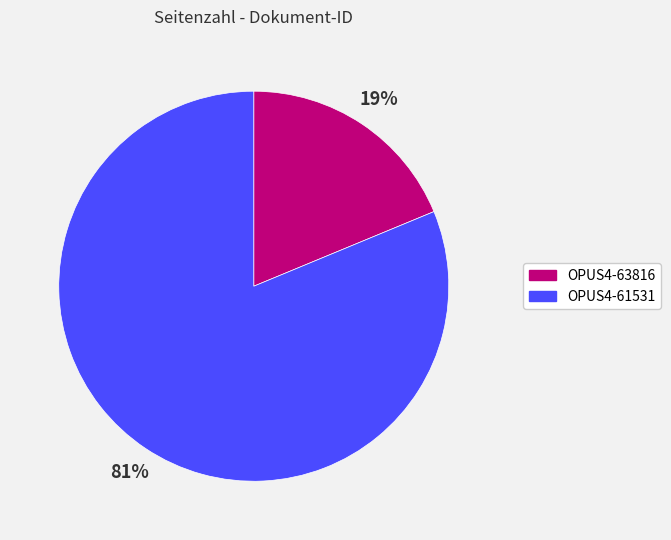

Which slice is the largest?

OPUS4-61531